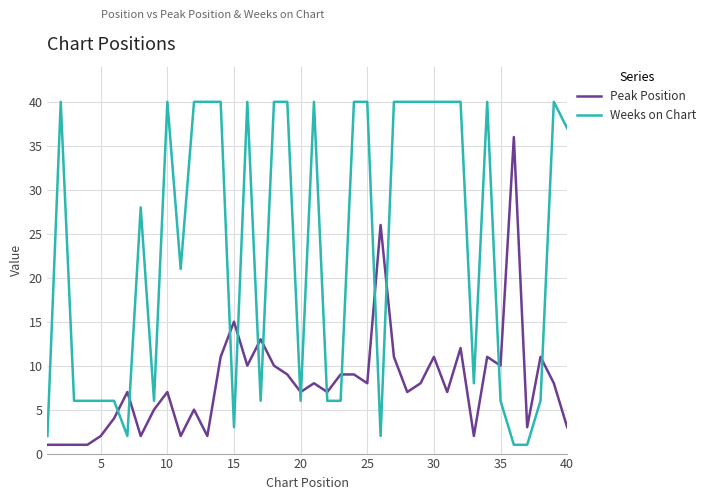

Rank the series by their average value, from lowest to highest.

Peak Position, Weeks on Chart